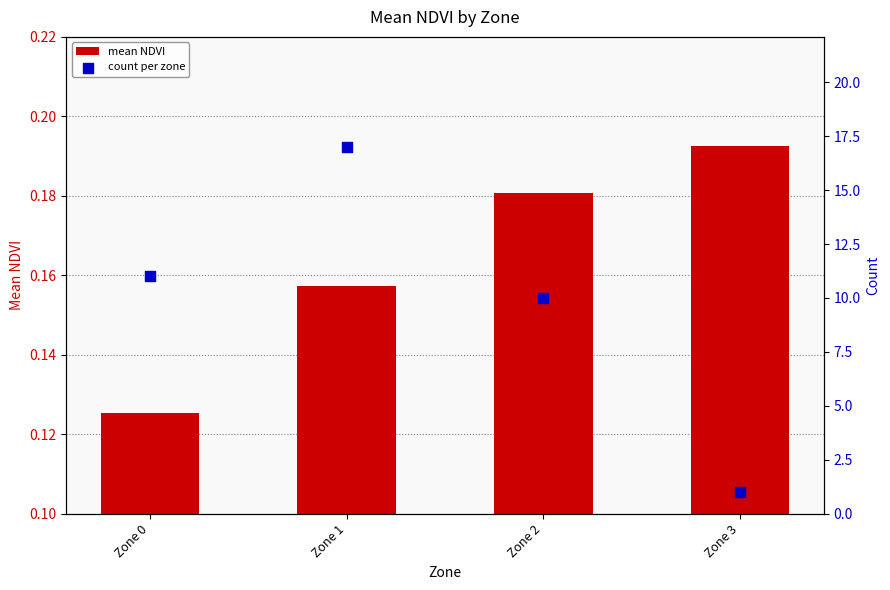

What is the total value across all series at Zone 0?

11.1